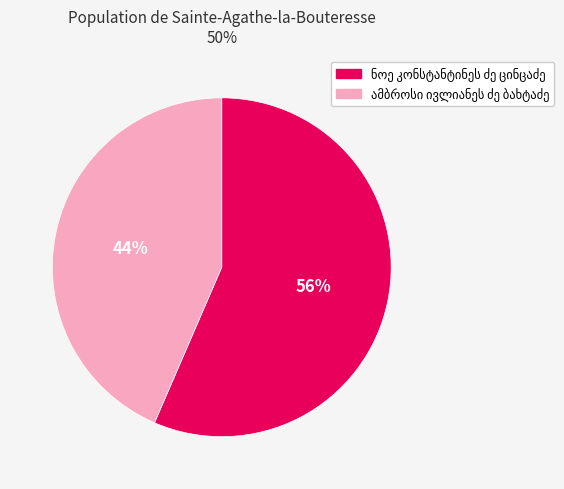

To the nearest percent, what is the average slice percentage?

50%